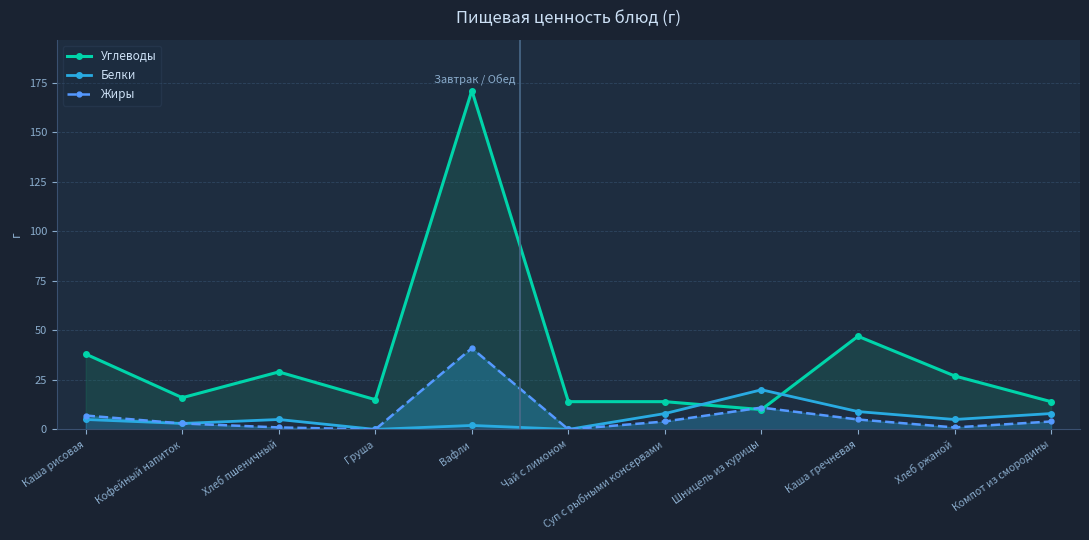

True or false: Жиры and Белки cross at least once.

False